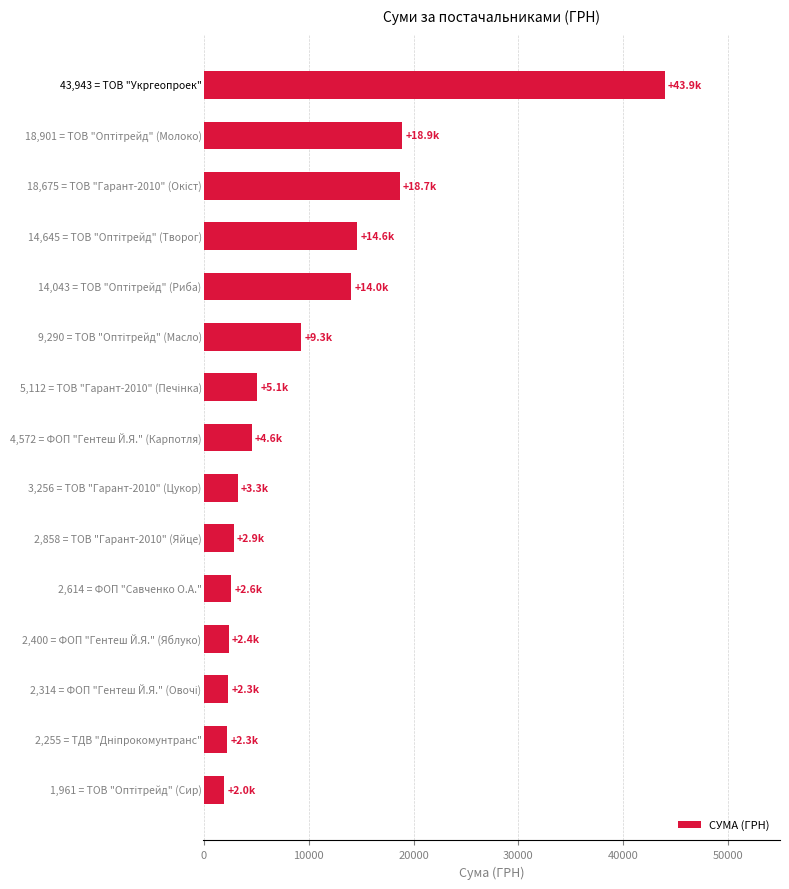

What is the greatest value displayed?

43943.4